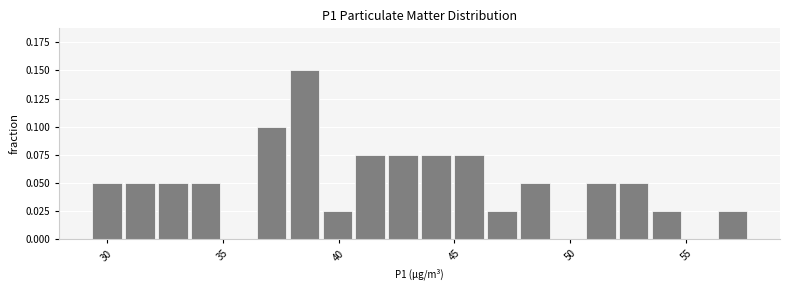

Around what value on the x-axis is the tallest bar? Give the approximate position of its centre, as read against the axis.

38.5